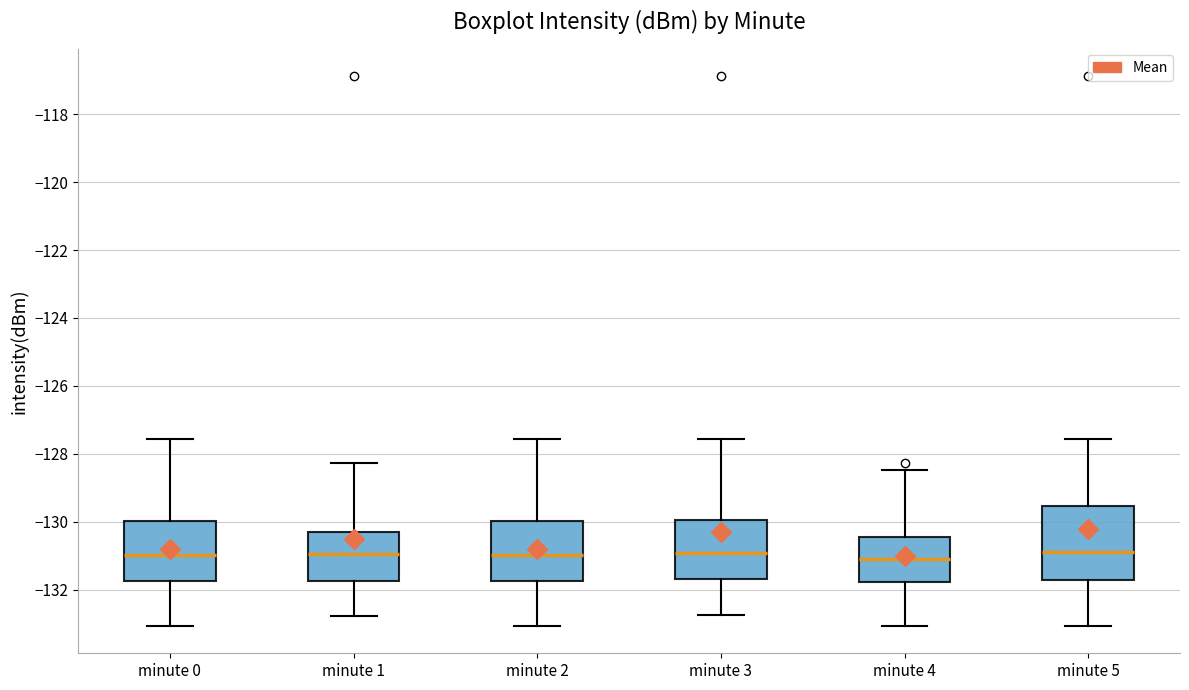

Where is the upper edge of the box for minute 5 on the y-axis? The values are not printed on the chart, so give them approximately, as read against the axis.

-129.6